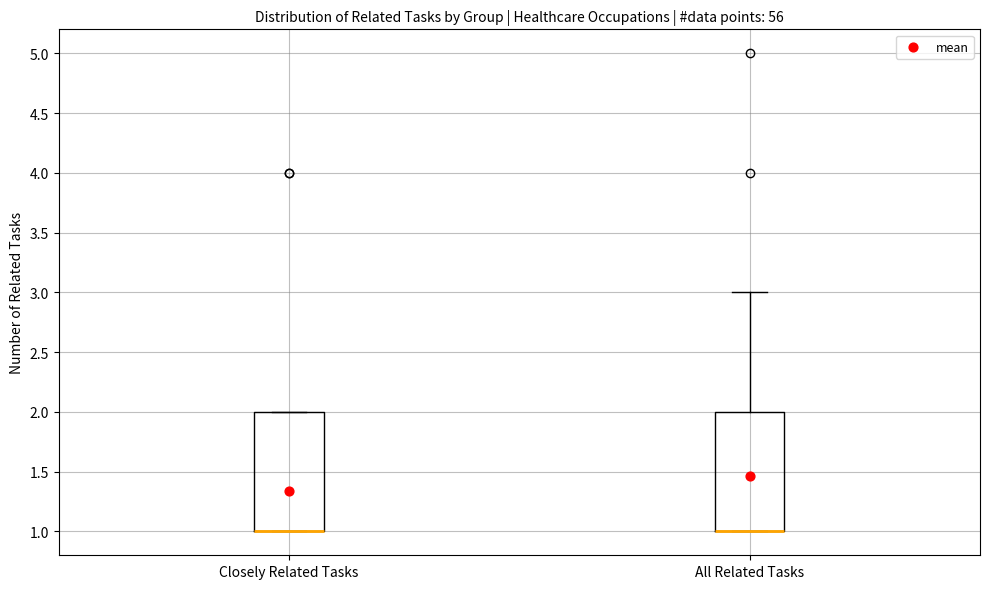

Reading left to right, transcribe this box plot: for each box, give where its median line is, the range the box spans, and where its two whiskers end, as read against the y-axis. The values are not printed on the chart, so give them approximately, as read against the axis.

Closely Related Tasks: median 1 (drawn on the box's lower edge), box 1 to 2, whiskers 1 to 2
All Related Tasks: median 1 (drawn on the box's lower edge), box 1 to 2, whiskers 1 to 3